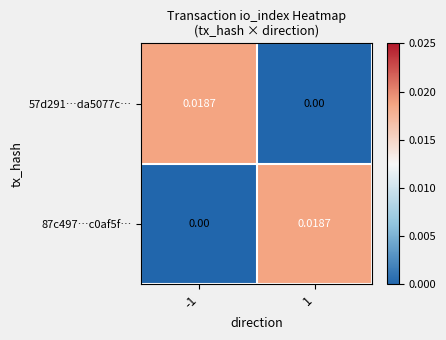

Is the value of 57d291…da5077c… at -1 greater than the value of 87c497…c0af5f… at -1?

Yes